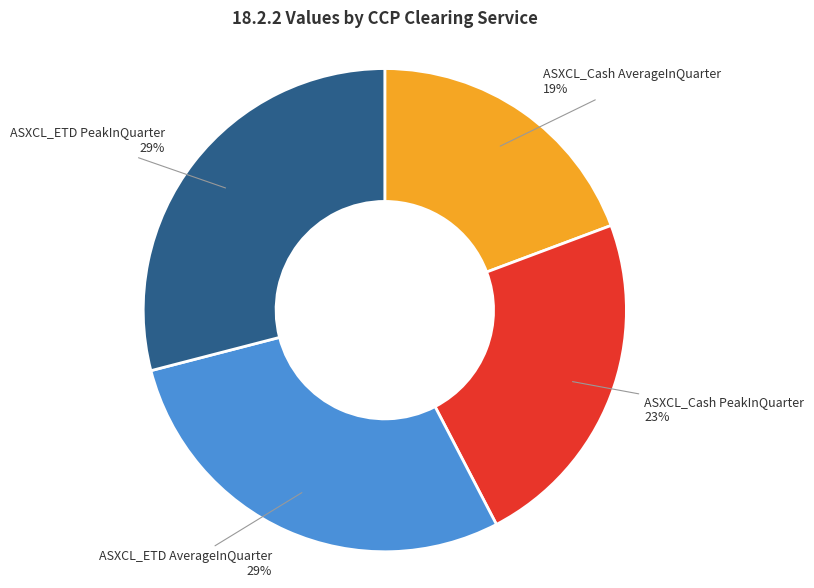

To the nearest percent, what is the average slice percentage?

25%